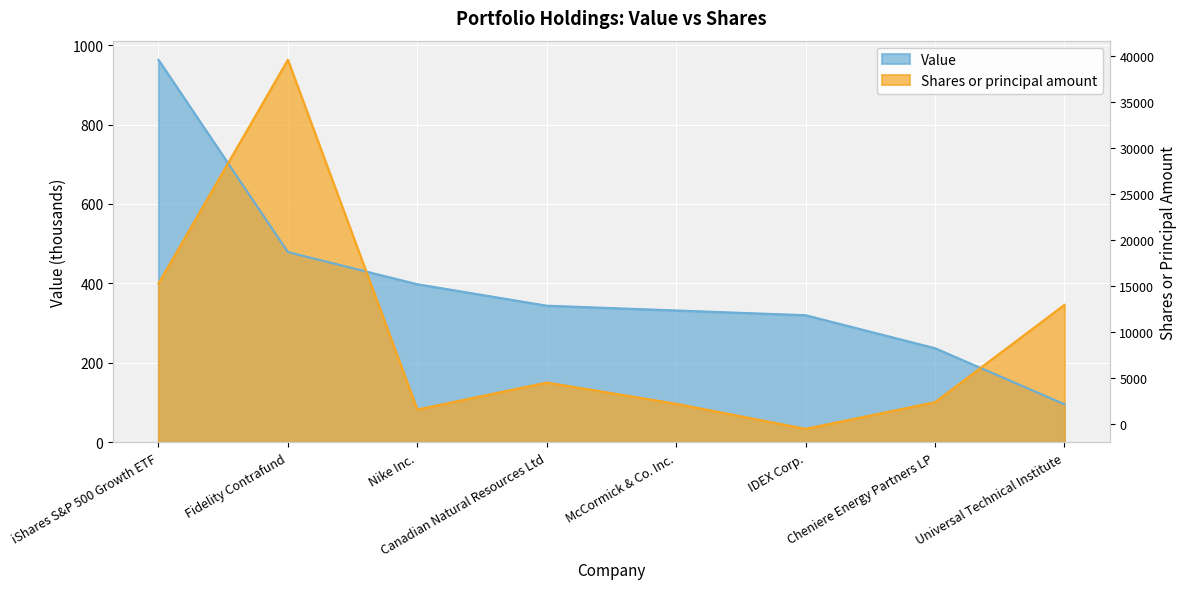

Rank the series by their maximum value, from lowest to highest.

Value, Shares or principal amount